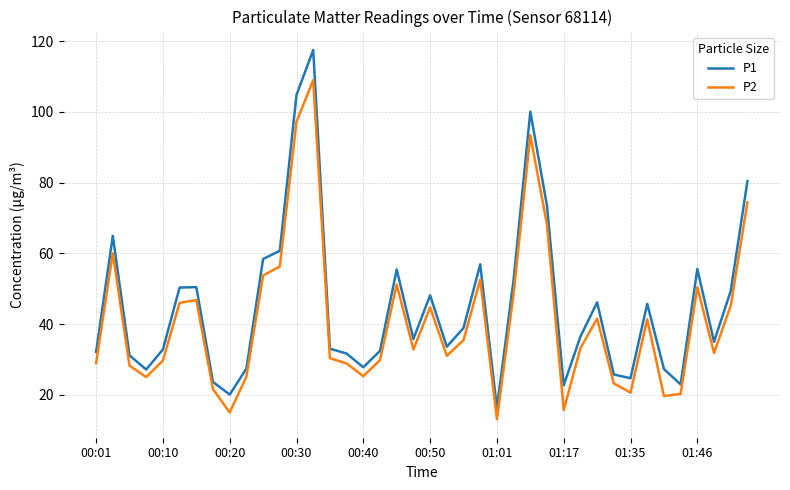

What is the greatest value displayed?

117.5